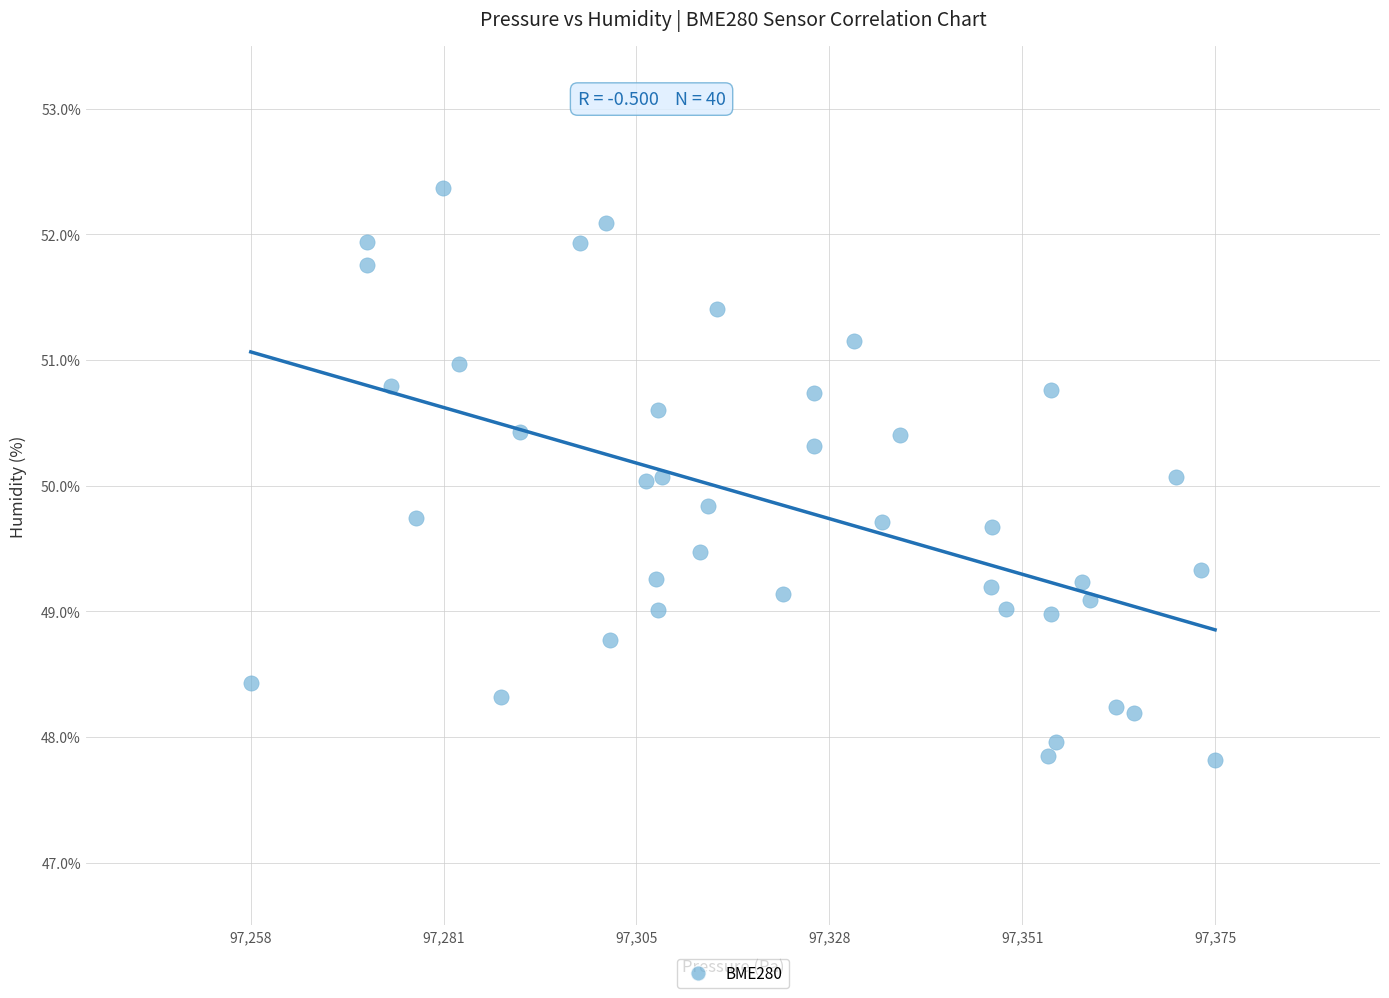

What is the range of X values (max minus min)?

116.9